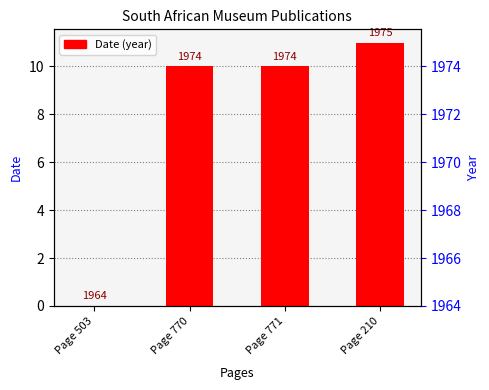

What is the difference between the maximum and minimum values?

11